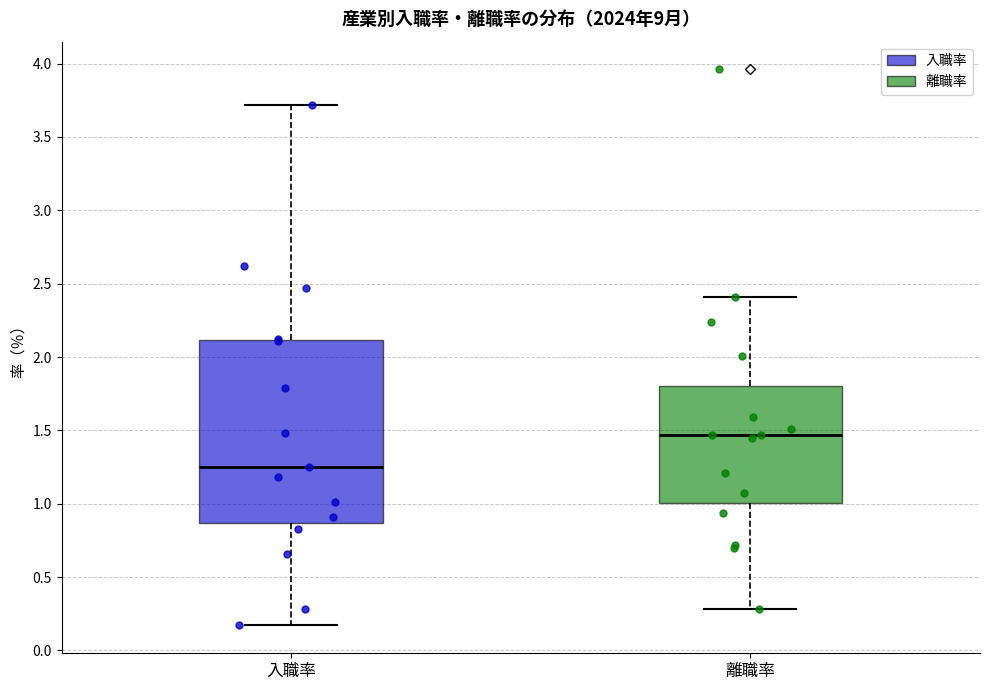

Reading left to right, transcribe this box plot: for each box, give where its median line is, the range the box spans, and where its two whiskers end, as read against the y-axis. The values are not printed on the chart, so give them approximately, as read against the axis.

入職率: median 1.25, box 0.85 to 2.10, whiskers 0.15 to 3.70
離職率: median 1.45, box 1.00 to 1.80, whiskers 0.30 to 2.40